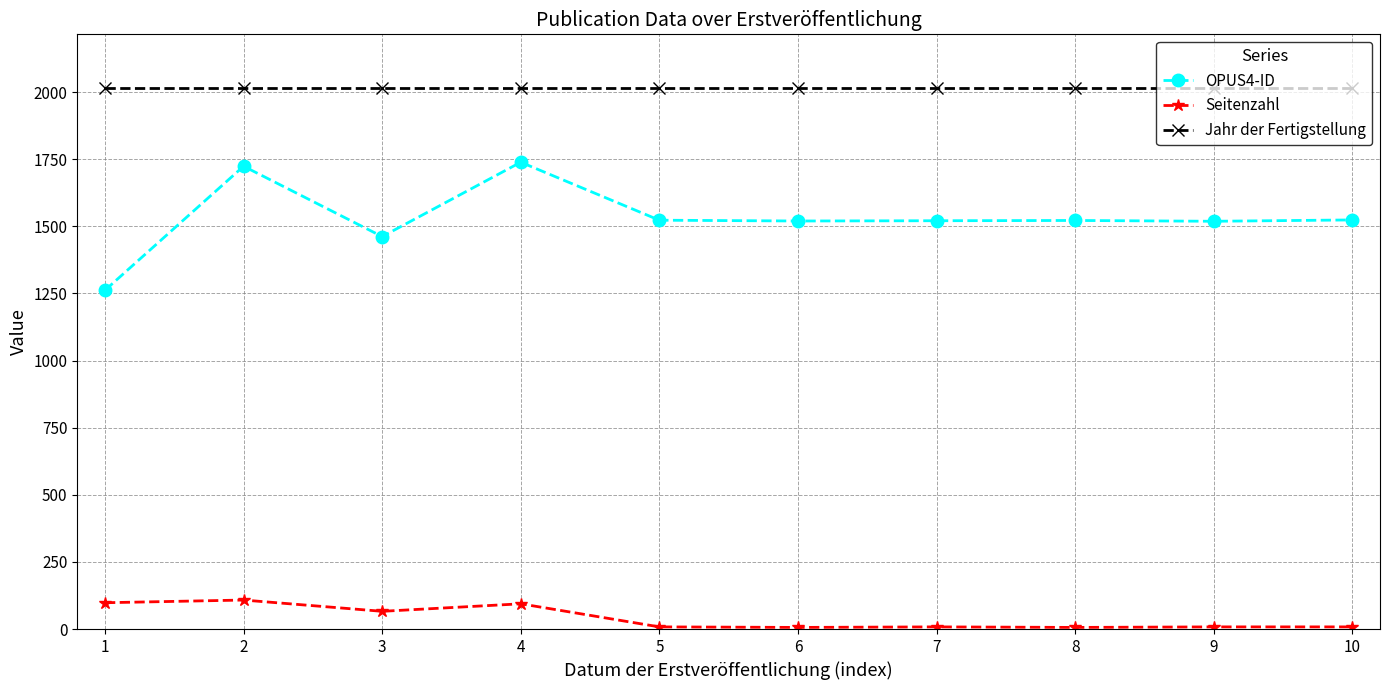

Is it true that OPUS4-ID equals 2193 at 1?

False